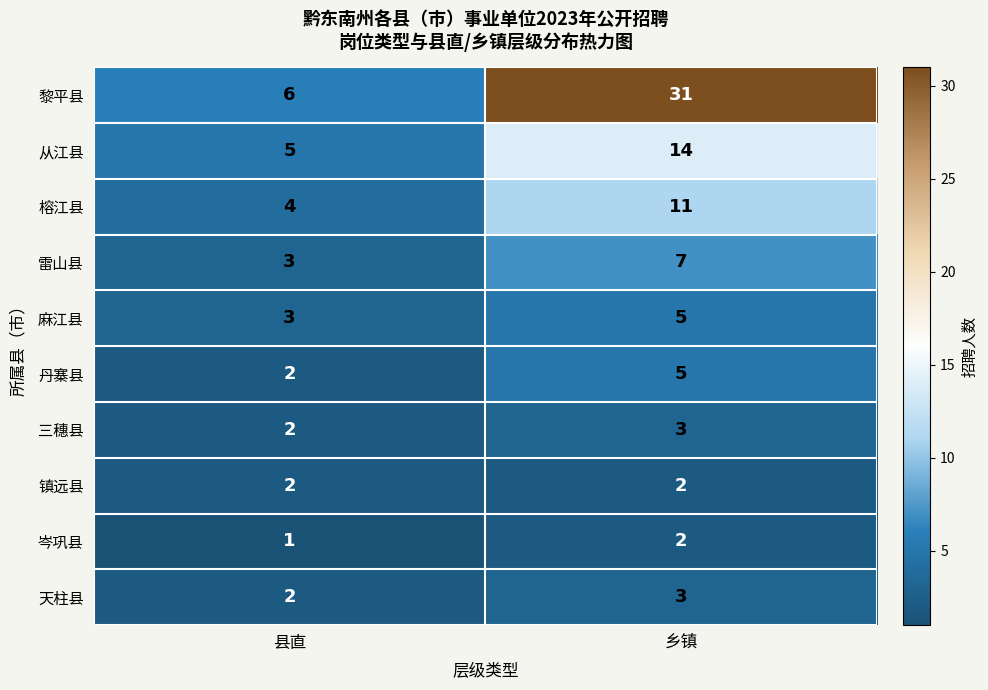

Reading right to left, extract all data points from this chart.

黎平县: 31	6
从江县: 14	5
榕江县: 11	4
雷山县: 7	3
麻江县: 5	3
丹寨县: 5	2
三穗县: 3	2
镇远县: 2	2
岑巩县: 2	1
天柱县: 3	2